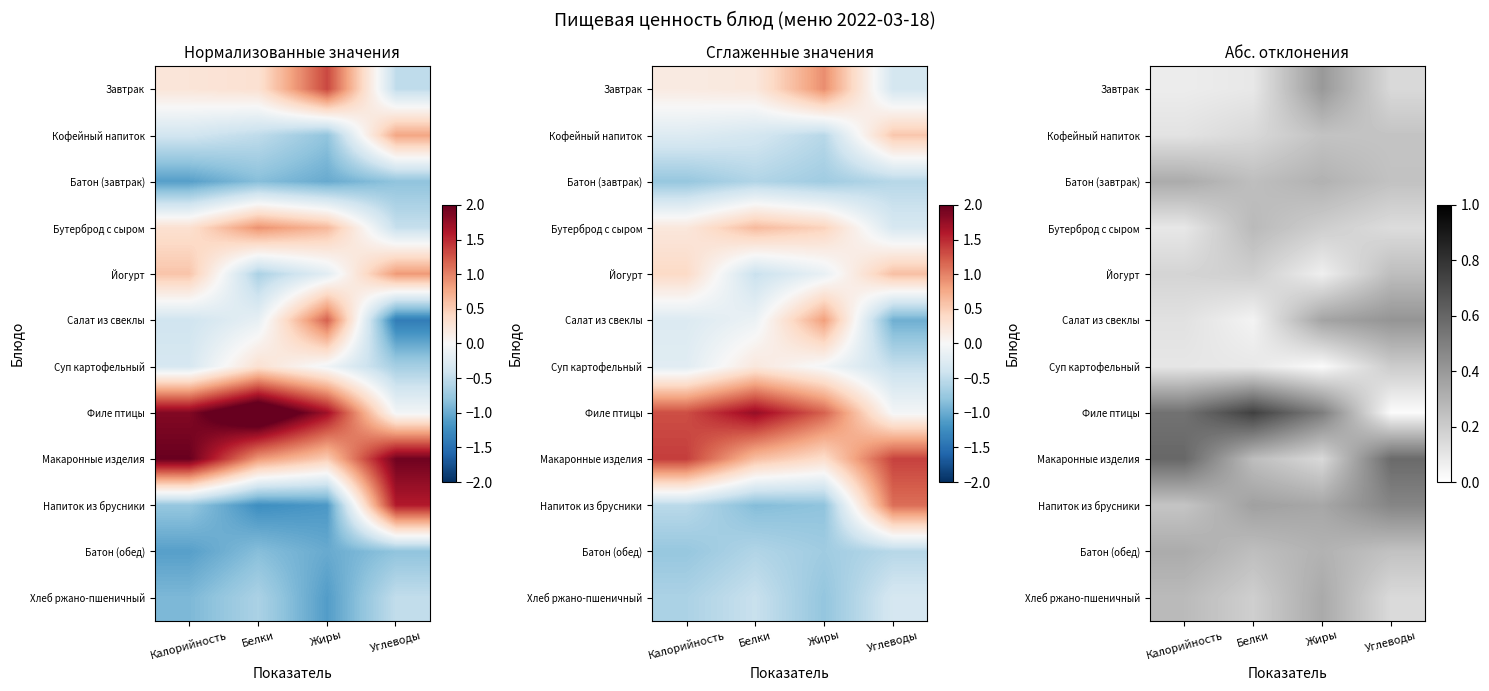

Which series has the largest range (max minus min)?

Филе птицы